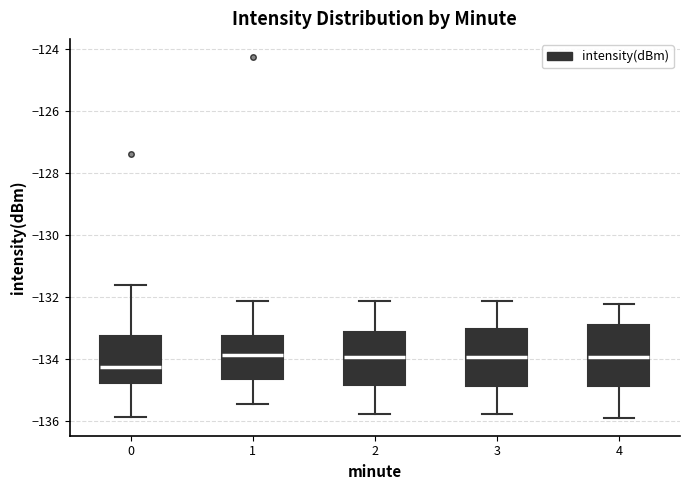

Where does the median line of the box at x = 4 sit on the y-axis? The values are not printed on the chart, so give them approximately, as read against the axis.

-134.0